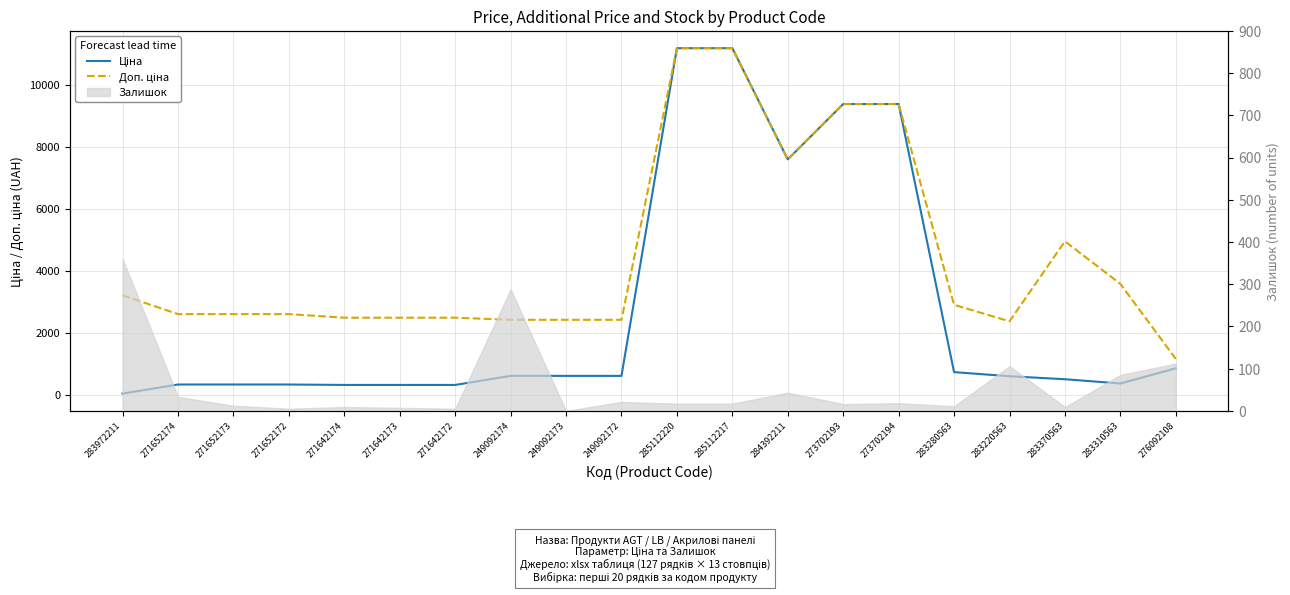

Which has a higher value, 249092172 or 273702193?

273702193